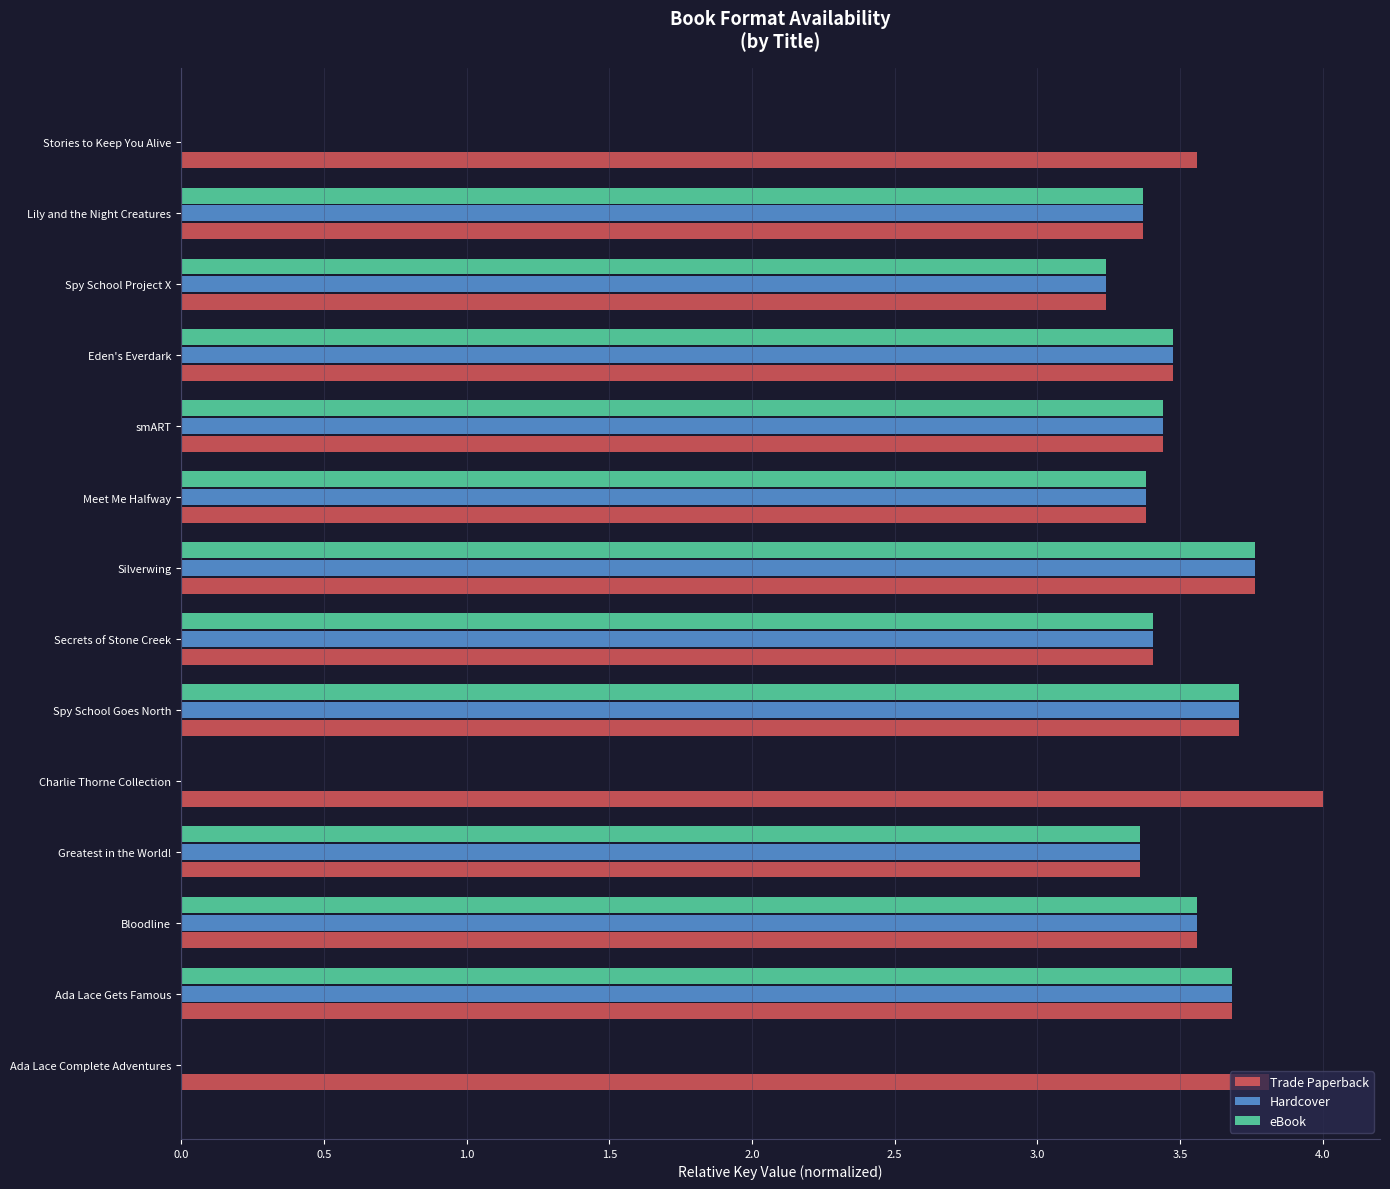

At which label is Trade Paperback closest to 3?

Spy School Project X